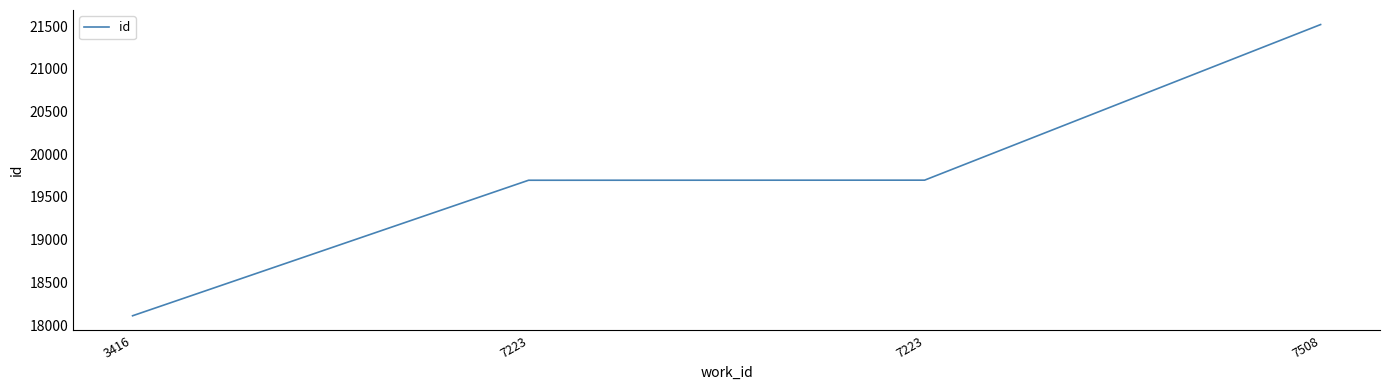

What is the difference between the maximum and minimum values?

3408